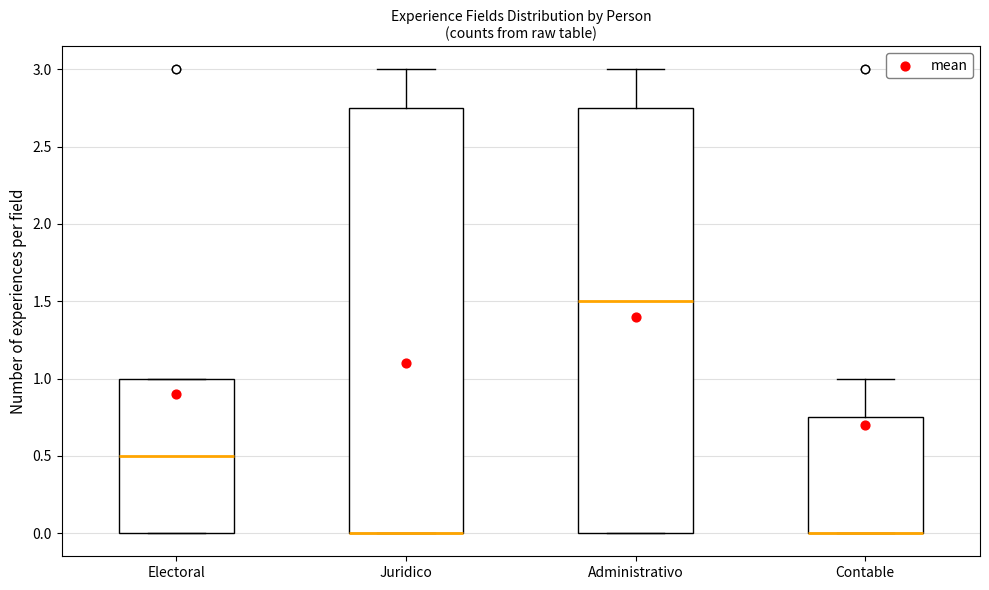

Reading left to right, read every box against the y-axis: the position of its median line, the range the box covers, and the ends of its whiskers. The values are not printed on the chart, so give them approximately, as read against the axis.

Electoral: median 0.50, box 0.00 to 1.00, whiskers 0.00 to 1.00
Juridico: median 0.00 (drawn on the box's lower edge), box 0.00 to 2.75, whiskers 0.00 to 3.00
Administrativo: median 1.50, box 0.00 to 2.75, whiskers 0.00 to 3.00
Contable: median 0.00 (drawn on the box's lower edge), box 0.00 to 0.75, whiskers 0.00 to 1.00